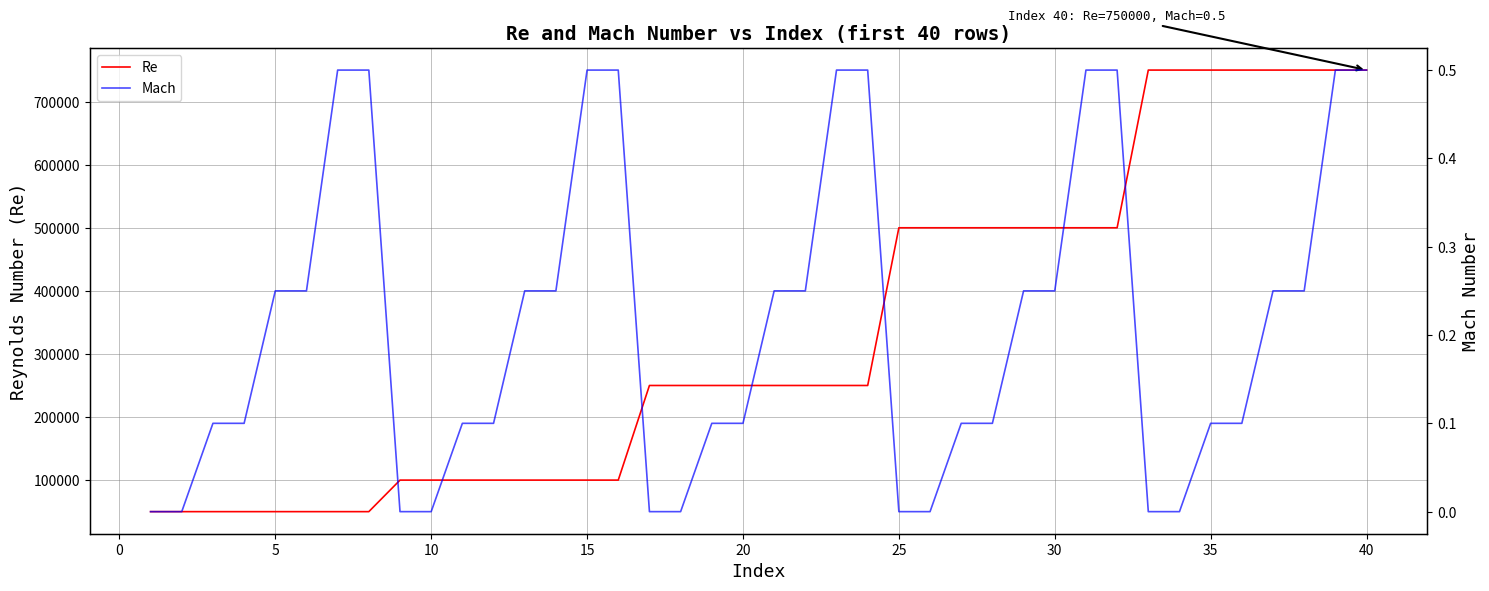

Rank the series by their maximum value, from highest to lowest.

Re, Mach